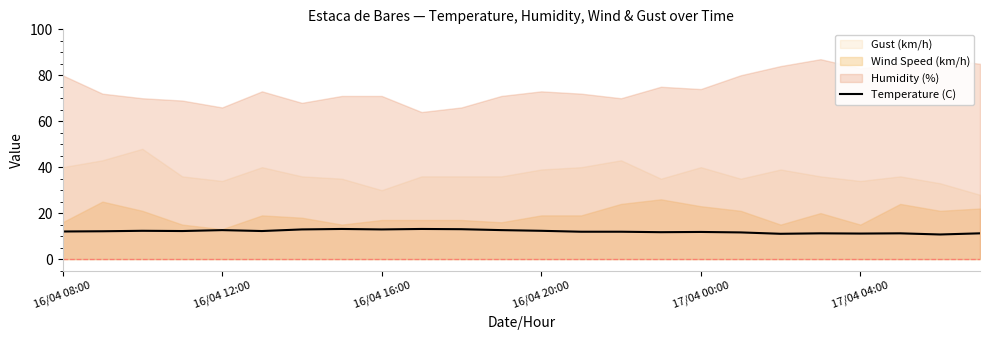

What is the lowest value of the Temperature (C) series?

10.7